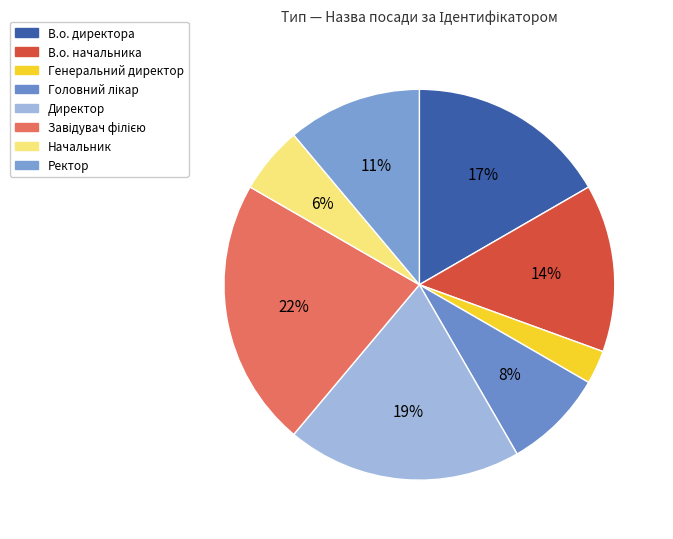

What percentage do Головний лікар and Завідувач філією together represent?

30.6%